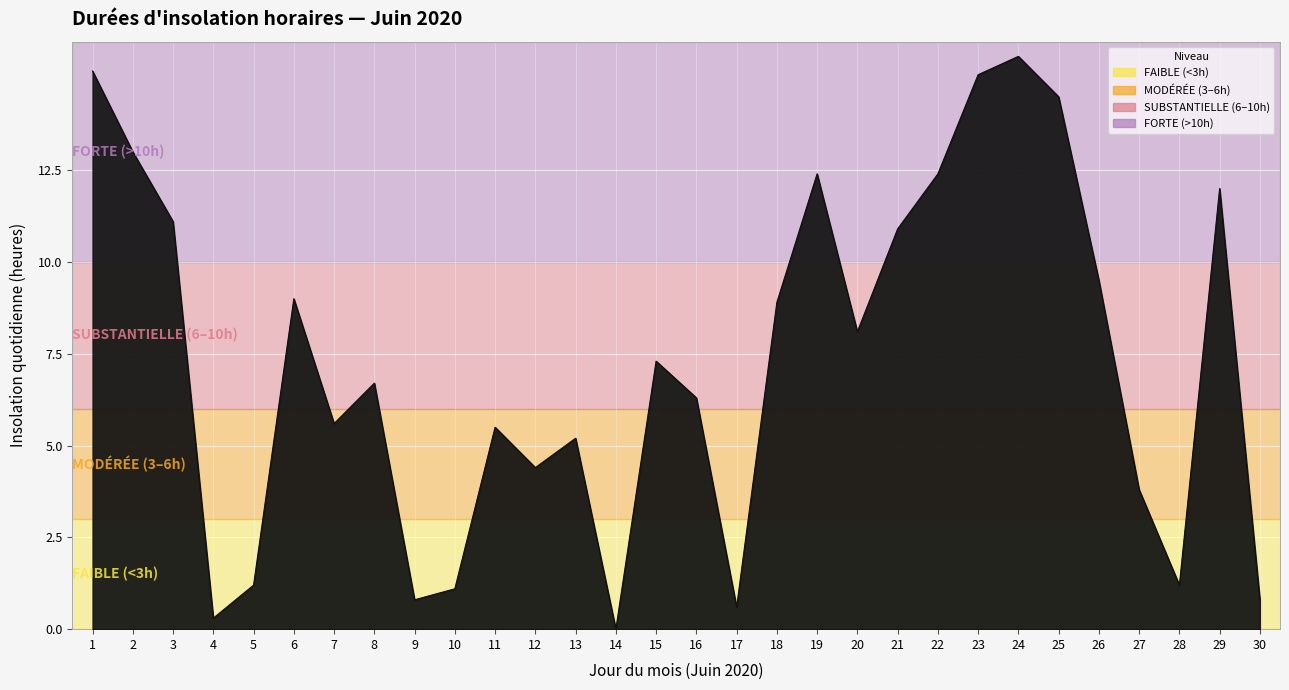

Reading left to right, what are all the values shown in this chart?

1=15.2	2=13.0	3=11.1	4=0.3	5=1.2	6=9.0	7=5.6	8=6.7	9=0.8	10=1.1	11=5.5	12=4.4	13=5.2	14=0.0	15=7.3	16=6.3	17=0.6	18=8.9	19=12.4	20=8.1	21=10.9	22=12.4	23=15.1	24=15.6	25=14.5	26=9.5	27=3.8	28=1.2	29=12.0	30=0.8